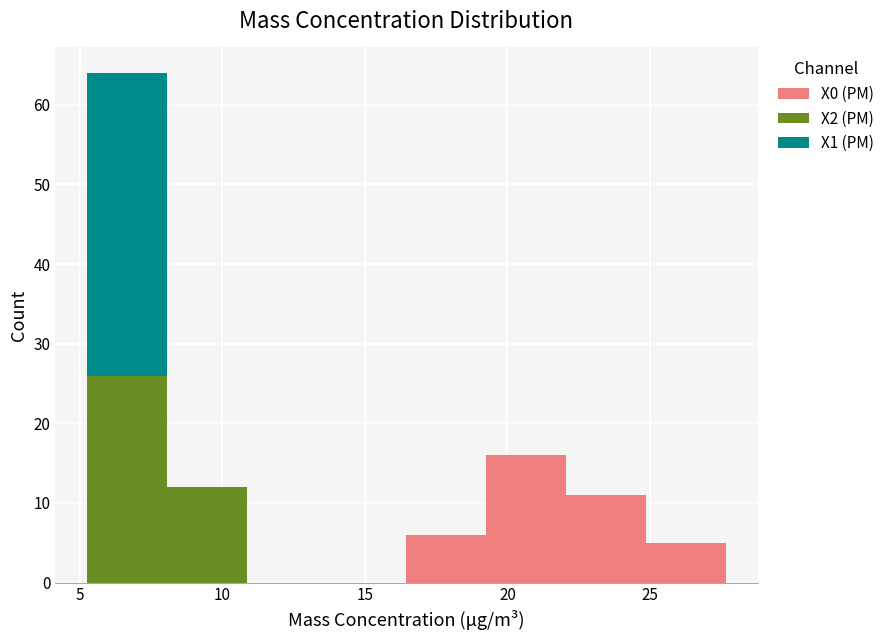

Reading left to right, list every stacked bar in this chart as the range it spans on the x-axis followed by its total height. Neither the bar edges nor the heights are printed on the chart, so give them approximately, as read against the axes.

5.5 to 8.0: 64
8.0 to 11.0: 12
11.0 to 13.5: 0
13.5 to 16.5: 0
16.5 to 19.5: 6
19.5 to 22.0: 16
22.0 to 25.0: 11
25.0 to 27.5: 5